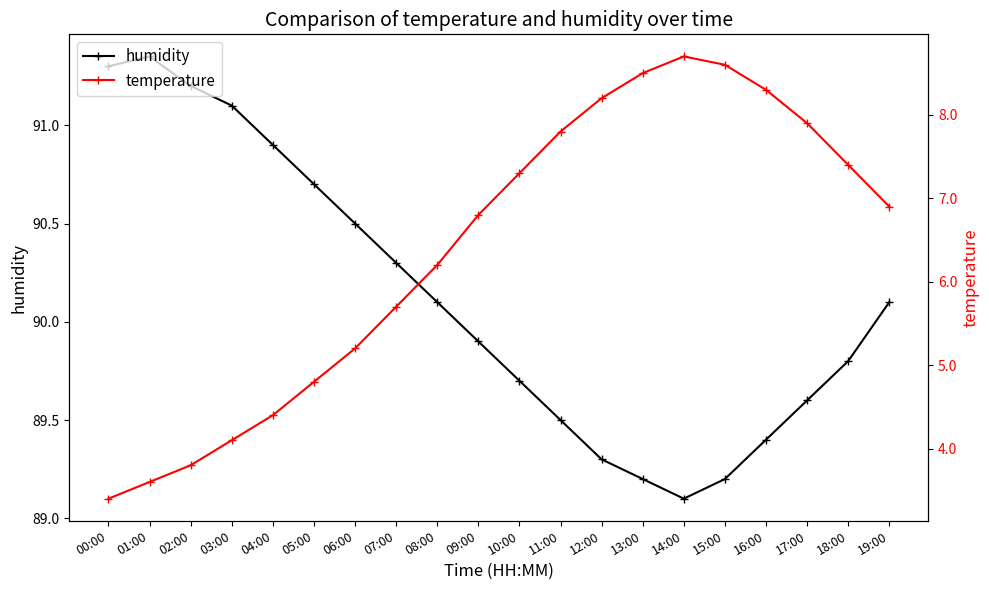

What is the maximum value for temperature?

8.7